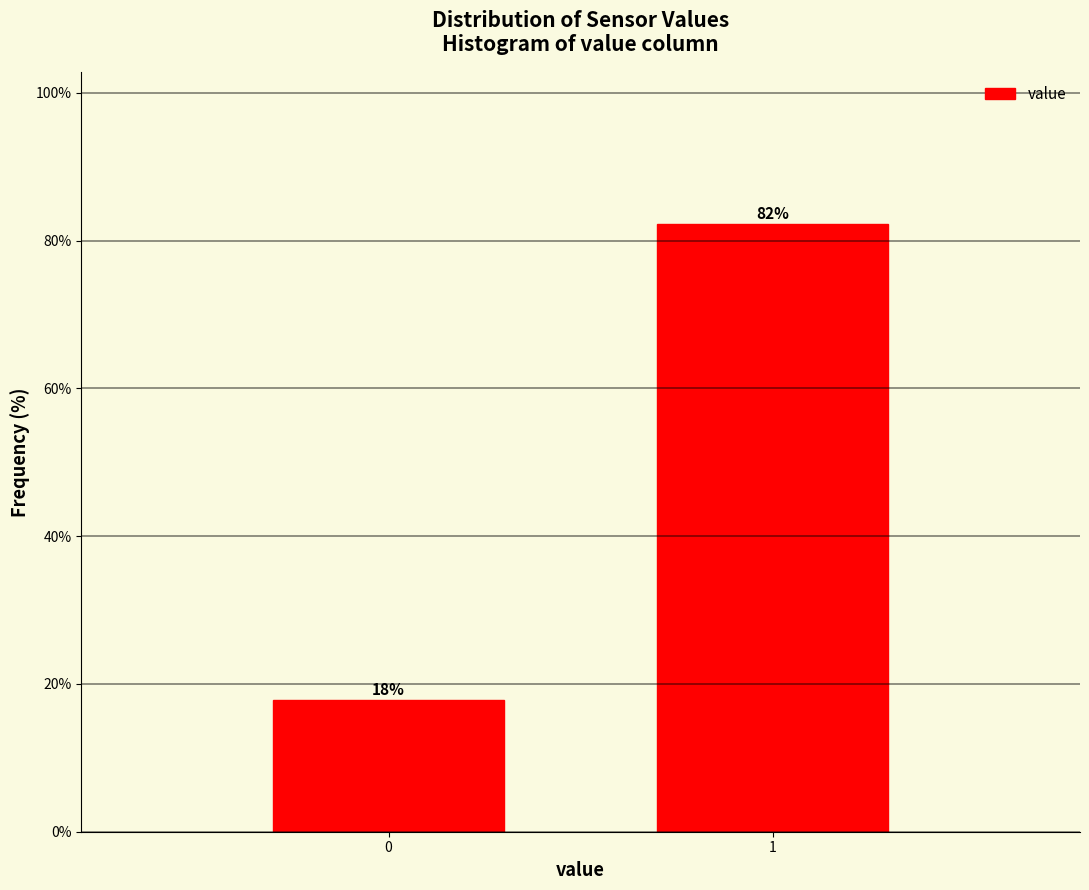

What is the sum of all values?

100.0